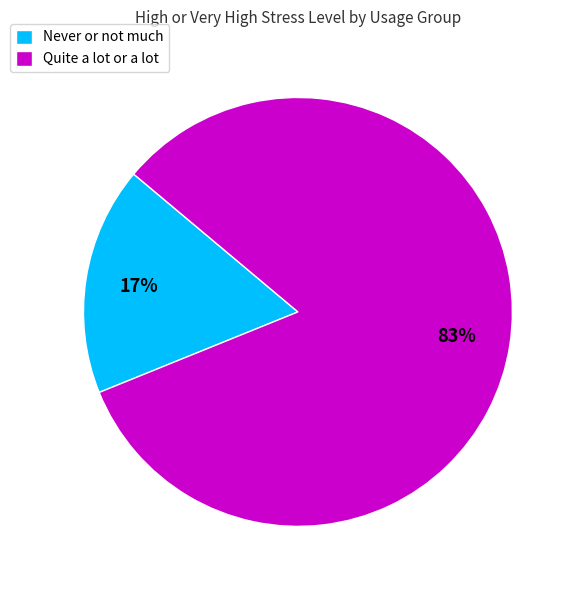

Which category has the biggest portion of the pie?

Quite a lot or a lot